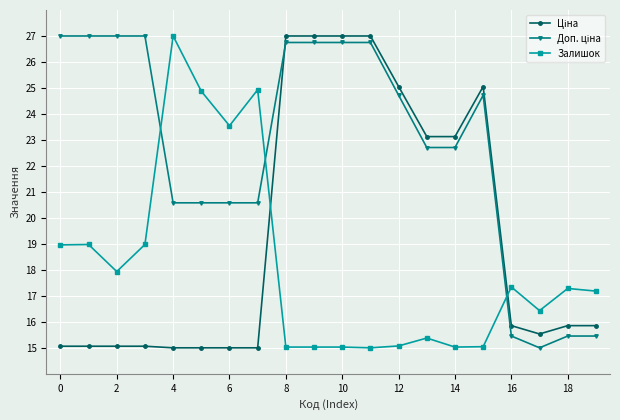

Is this an area chart (filled region under the line)?

No